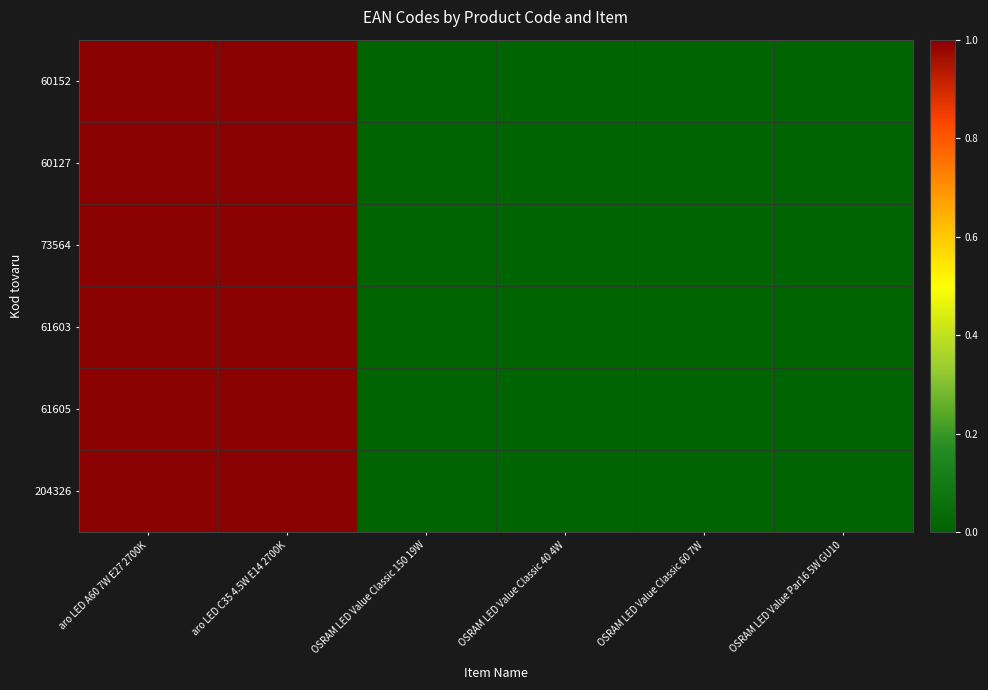

Reading right to left, list all the values displayed in this chart.

60152: OSRAM LED Value Par16 5W GU10=0.0	OSRAM LED Value Classic 60 7W=0.0	OSRAM LED Value Classic 40 4W=0.0	OSRAM LED Value Classic 150 19W=0.0	aro LED C35 4.5W E14 2700K=1.0	aro LED A60 7W E27 2700K=1.0
60127: OSRAM LED Value Par16 5W GU10=0.0	OSRAM LED Value Classic 60 7W=0.0	OSRAM LED Value Classic 40 4W=0.0	OSRAM LED Value Classic 150 19W=0.0	aro LED C35 4.5W E14 2700K=1.0	aro LED A60 7W E27 2700K=1.0
73564: OSRAM LED Value Par16 5W GU10=0.0	OSRAM LED Value Classic 60 7W=0.0	OSRAM LED Value Classic 40 4W=0.0	OSRAM LED Value Classic 150 19W=0.0	aro LED C35 4.5W E14 2700K=1.0	aro LED A60 7W E27 2700K=1.0
61603: OSRAM LED Value Par16 5W GU10=0.0	OSRAM LED Value Classic 60 7W=0.0	OSRAM LED Value Classic 40 4W=0.0	OSRAM LED Value Classic 150 19W=0.0	aro LED C35 4.5W E14 2700K=1.0	aro LED A60 7W E27 2700K=1.0
61605: OSRAM LED Value Par16 5W GU10=0.0	OSRAM LED Value Classic 60 7W=0.0	OSRAM LED Value Classic 40 4W=0.0	OSRAM LED Value Classic 150 19W=0.0	aro LED C35 4.5W E14 2700K=1.0	aro LED A60 7W E27 2700K=1.0
204326: OSRAM LED Value Par16 5W GU10=0.0	OSRAM LED Value Classic 60 7W=0.0	OSRAM LED Value Classic 40 4W=0.0	OSRAM LED Value Classic 150 19W=0.0	aro LED C35 4.5W E14 2700K=1.0	aro LED A60 7W E27 2700K=1.0